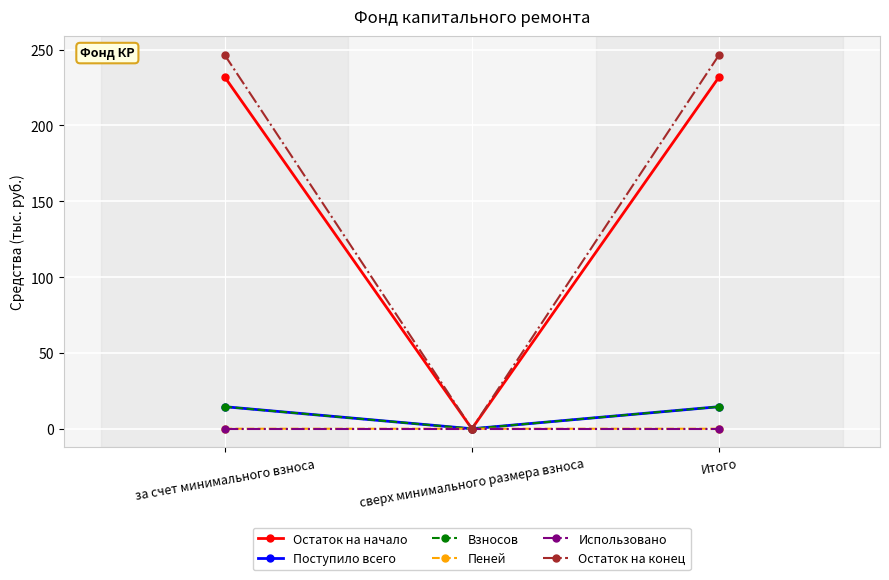

Which series changed the most between сверх минимального размера взноса and Итого?

Остаток на конец